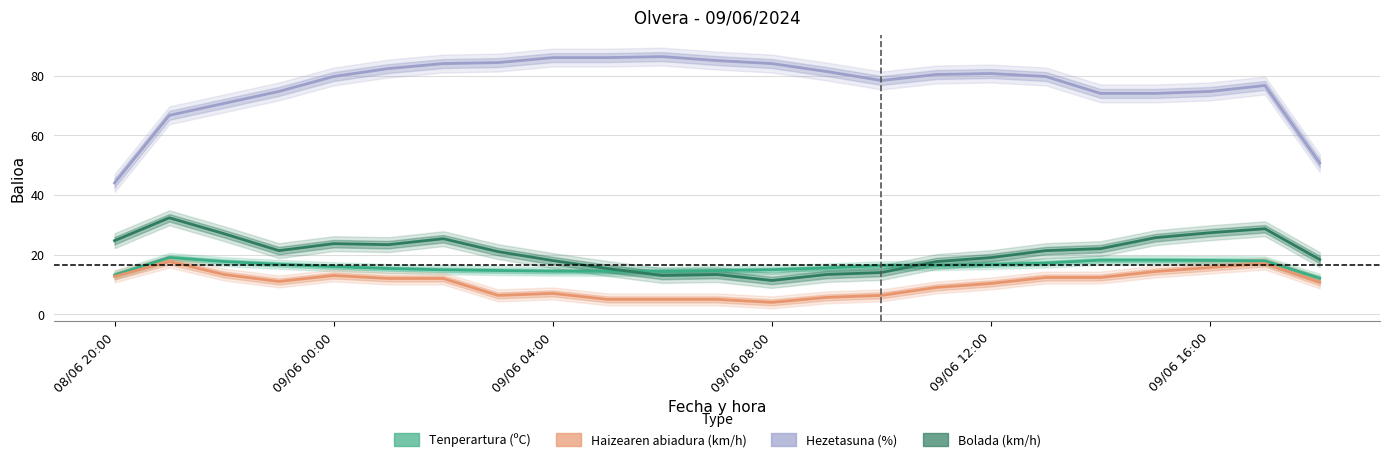

Reading right to left, transcribe all the data shown in this chart.

Tenperartura (ºC): 12.1	17.9	18.0	18.1	18.1	17.2	16.7	16.3	16.3	15.5	14.9	14.7	14.4	14.4	14.4	14.7	14.9	15.3	16.0	16.7	17.7	19.0	13.2
Bolada (km/h): 18.3	28.7	27.3	25.7	22.0	21.3	19.0	17.7	14.0	13.3	11.3	13.3	13.0	15.3	18.0	21.0	25.3	23.3	23.7	21.3	27.0	32.3	24.7
Haizearen abiadura (km/h): 10.7	17.0	15.7	14.3	12.3	12.3	10.3	9.0	6.3	5.7	4.0	5.0	5.0	5.0	7.0	6.3	12.0	12.0	13.0	11.0	13.3	17.7	12.7
Hezetasuna (%): 50.7	76.7	74.7	74.0	74.0	79.7	80.7	80.3	78.3	81.3	84.0	85.0	86.3	86.0	86.0	84.3	84.0	82.3	79.7	74.7	70.7	66.7	44.0